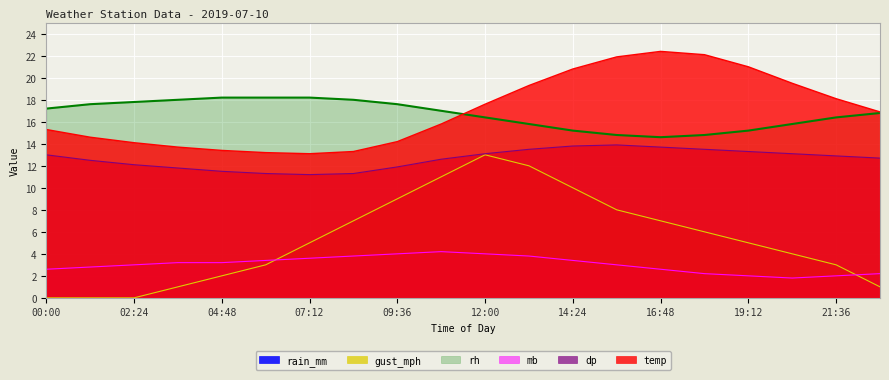

Between 14:24 and 06:00, which is larger?

14:24